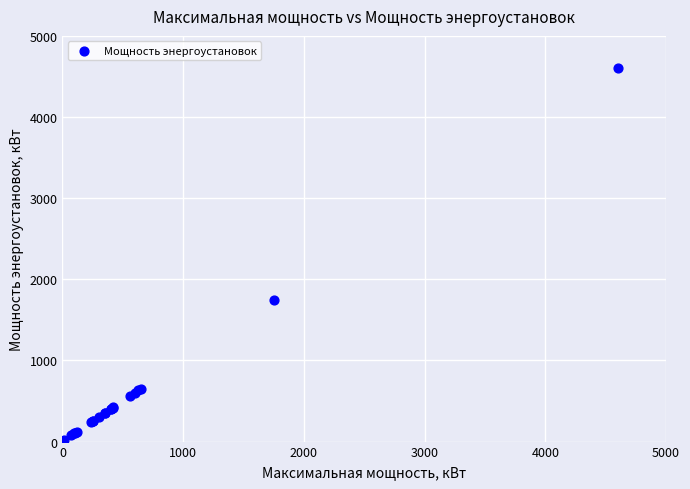

What Y value in the scatter plot is closest to 2307?

1750